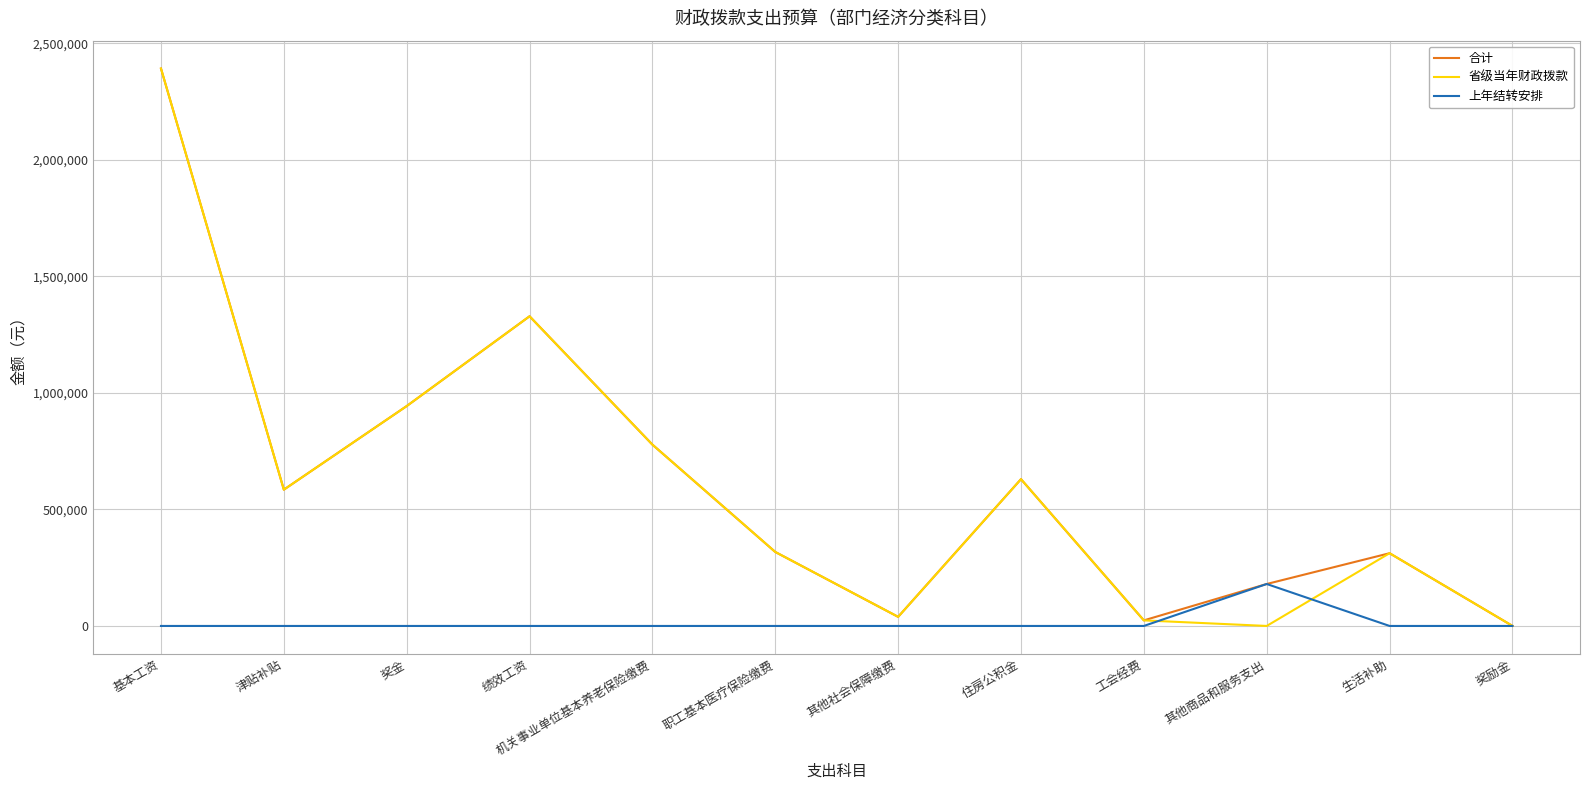

True or false: 合计 has a value of 471088 at 生活补助.

False